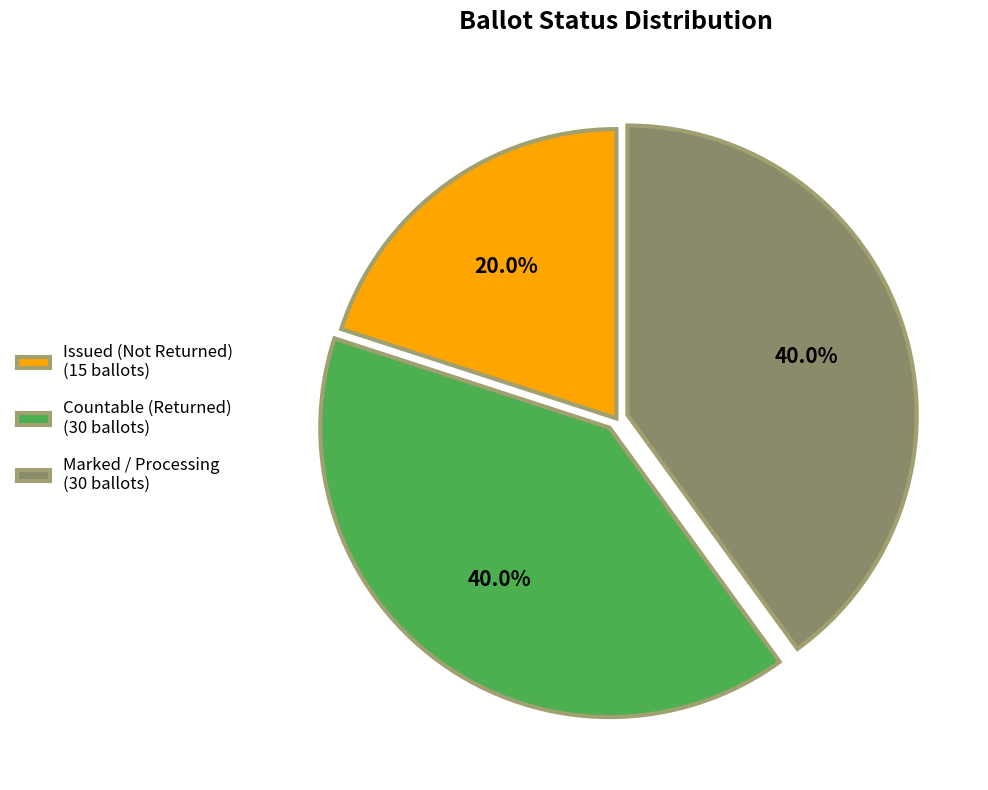

Which slice is the smallest?

Issued (Not Returned) (15 ballots)